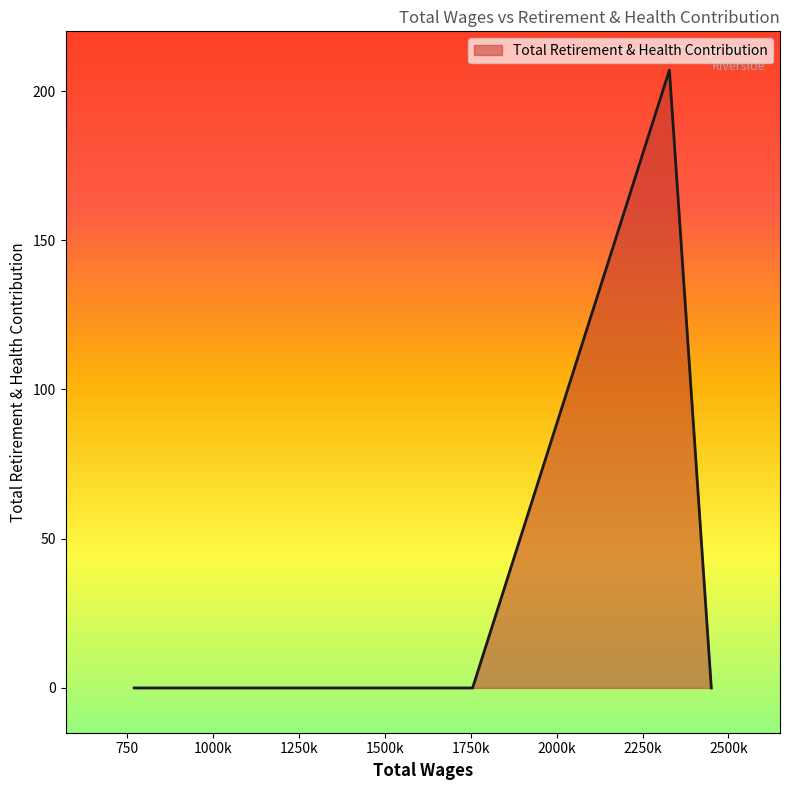

What is the maximum value shown in the chart?

207